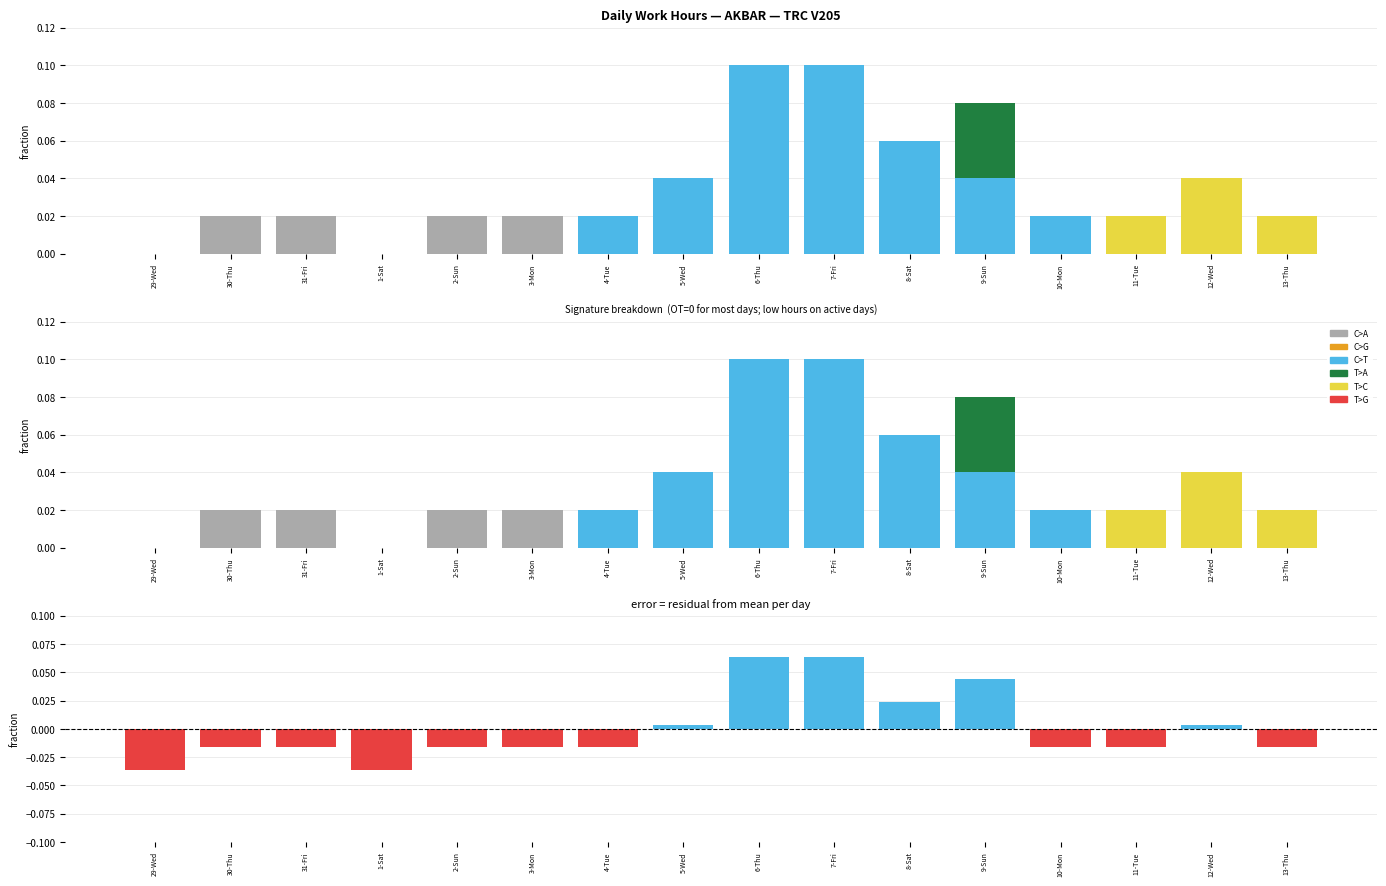

Rank the categories by T>G value from lowest to highest.

29-Wed, 30-Thu, 31-Fri, 1-Sat, 2-Sun, 3-Mon, 4-Tue, 5-Wed, 6-Thu, 7-Fri, 8-Sat, 9-Sun, 10-Mon, 11-Tue, 12-Wed, 13-Thu